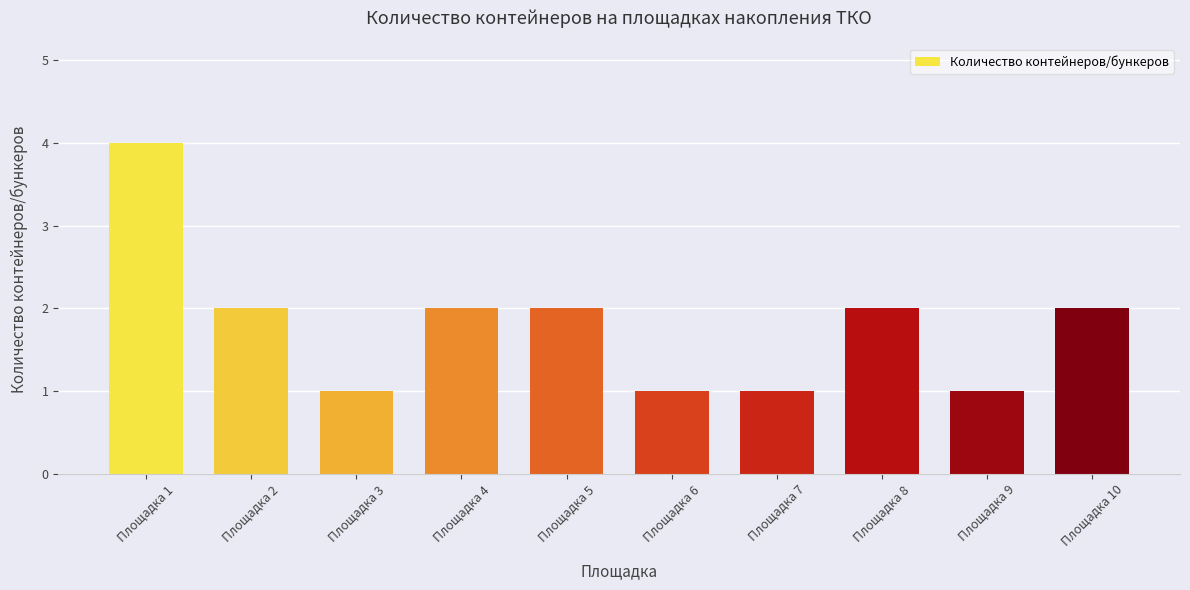

How many distinct data groups are displayed?

1